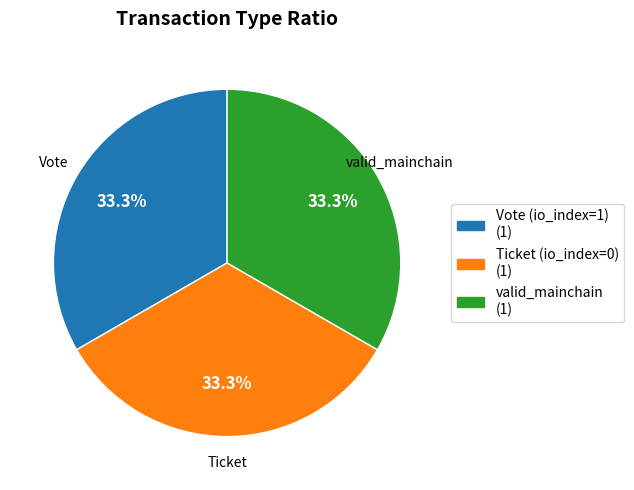

To the nearest percent, what percentage of the pie is valid_mainchain?

33%